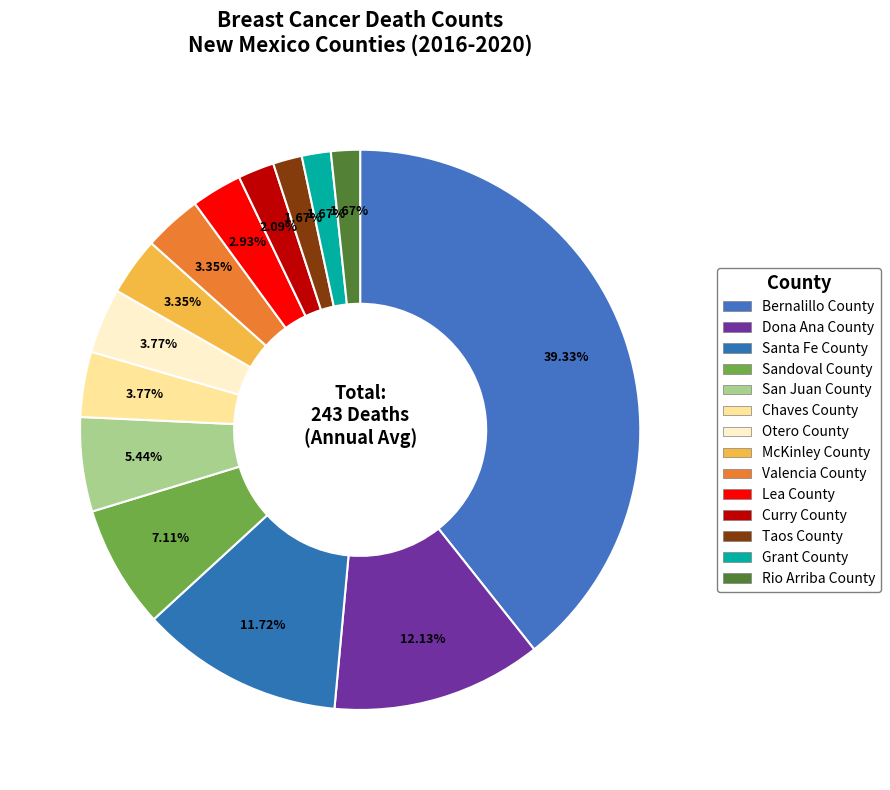

What percentage is the San Juan County slice, to the nearest percent?

5%